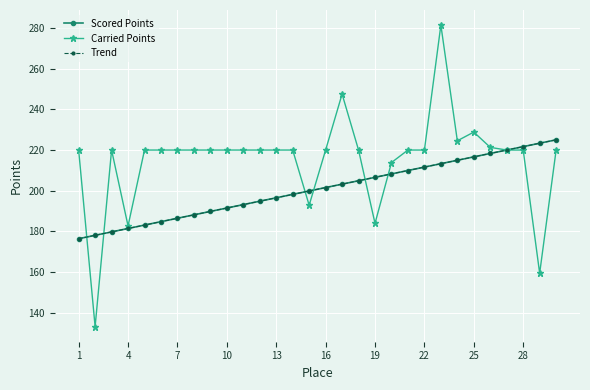

What is the minimum value for Scored Points?

176.4